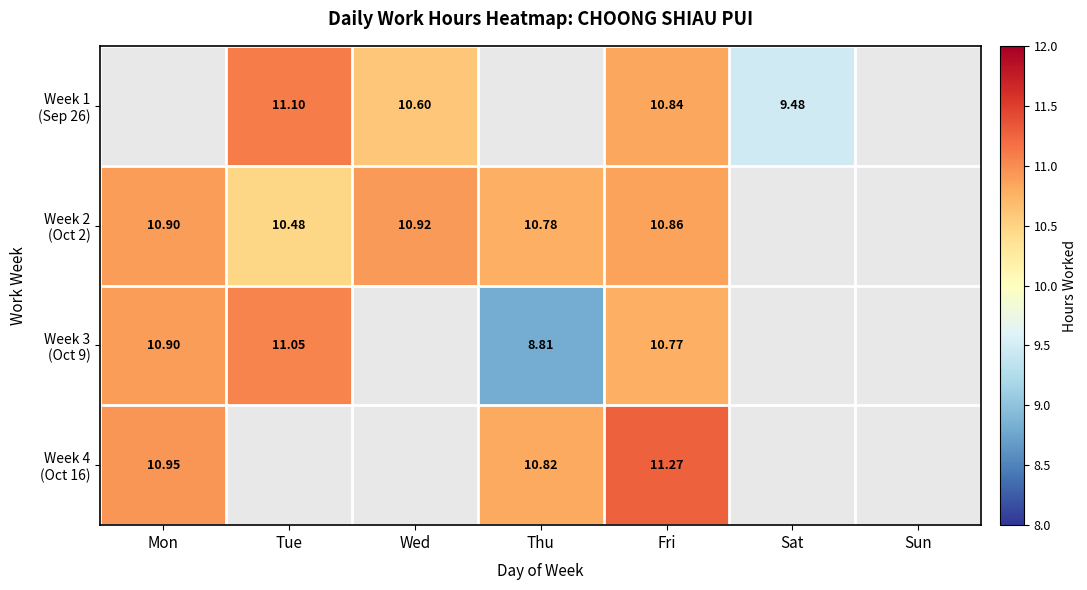

True or false: Week 2 (Oct 2) has a value of 3.4 at Fri.

False